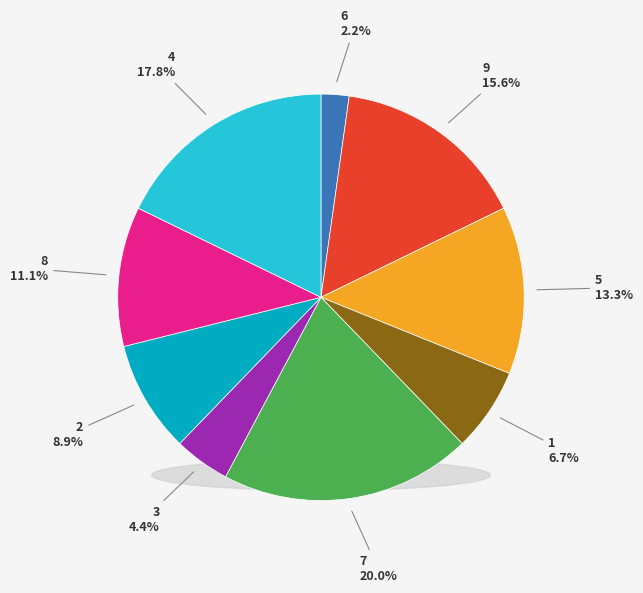

Does any single category account for the majority?

No